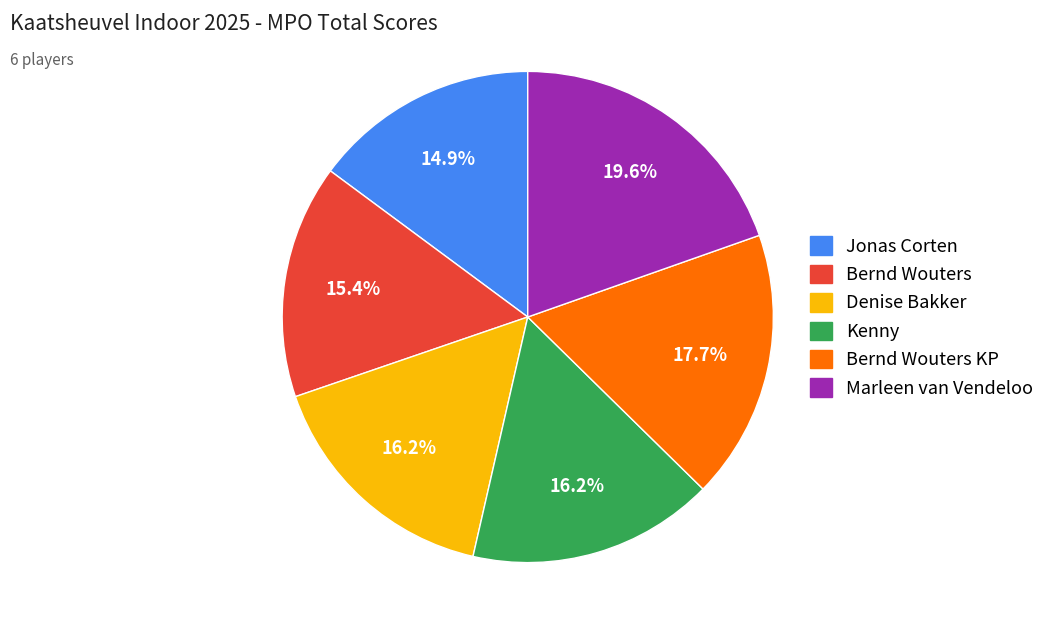

Does Jonas Corten account for over 50% of the chart?

No